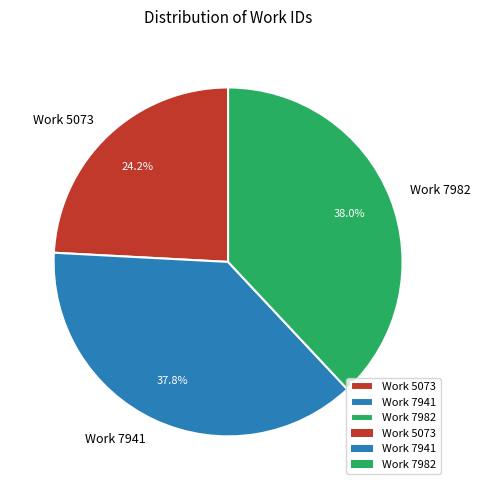

Which has a higher value, Work 5073 or Work 7941?

Work 7941